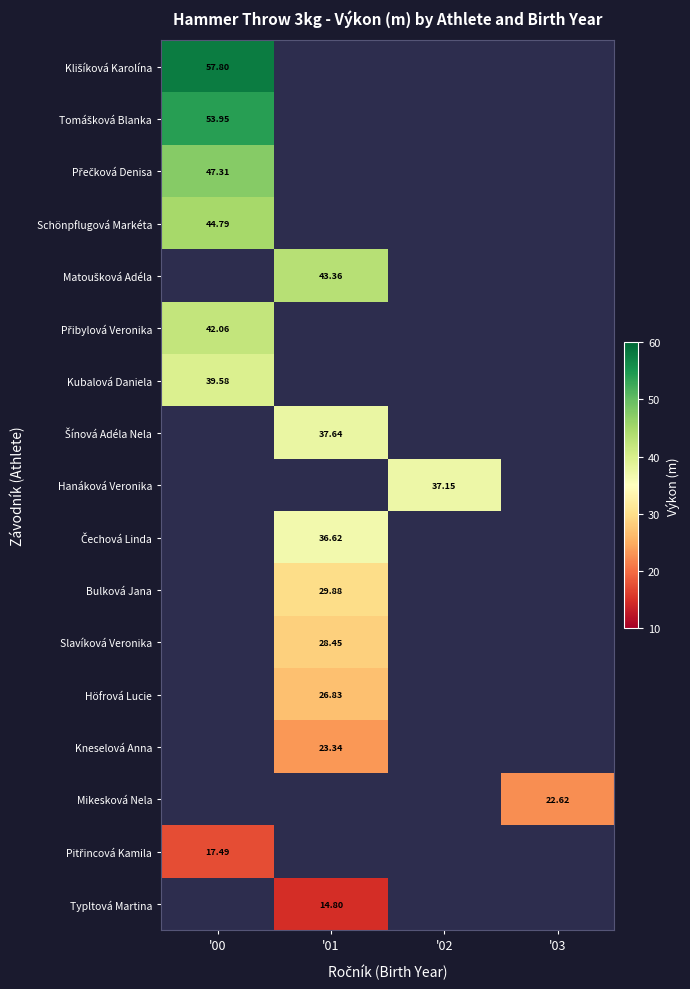

How many series are shown in this chart?

17